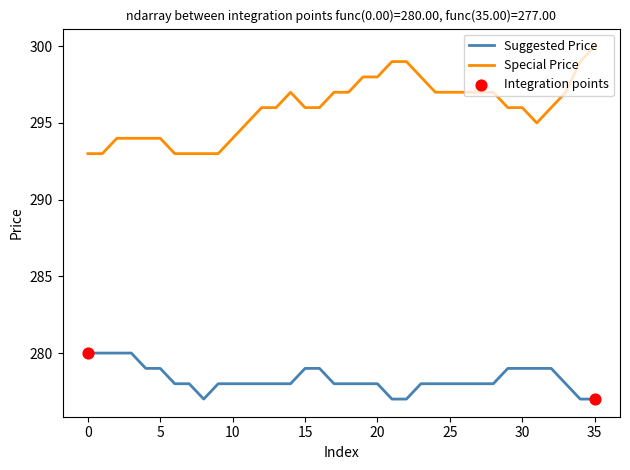

Which series has the largest range (max minus min)?

Special Price